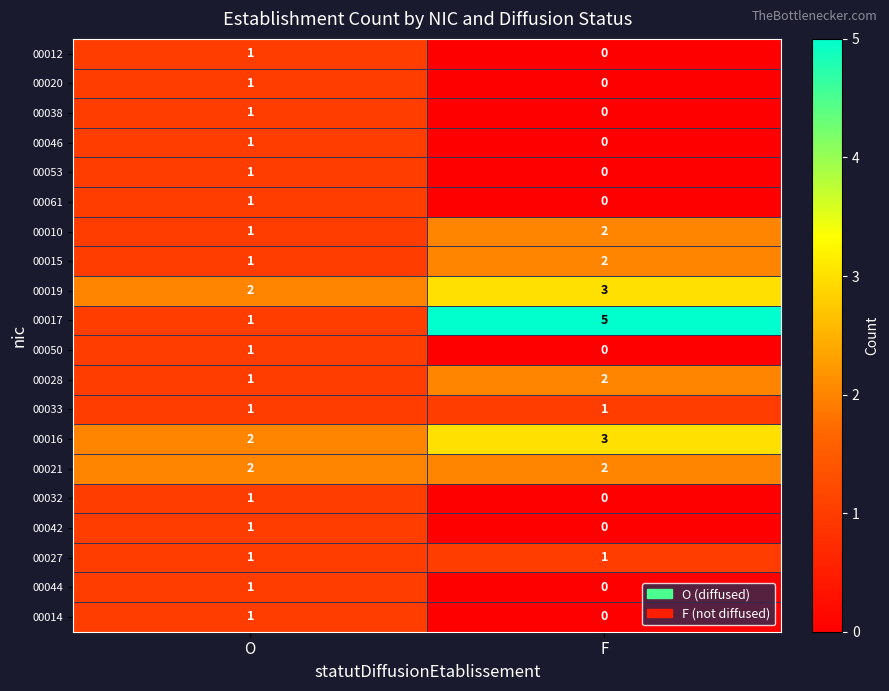

Is the value of 00016 at F greater than the value of 00038 at F?

Yes